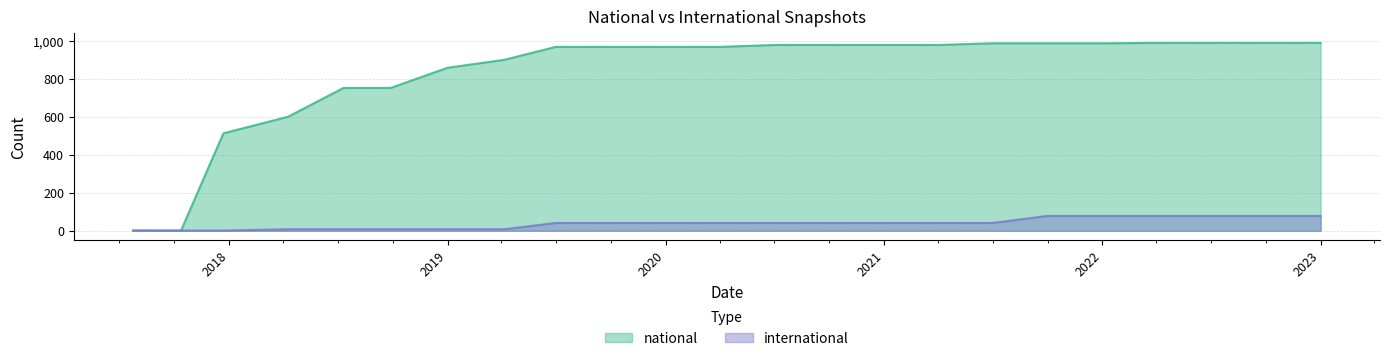

The international series shows 8 at 2018-07-11. True or false?

True